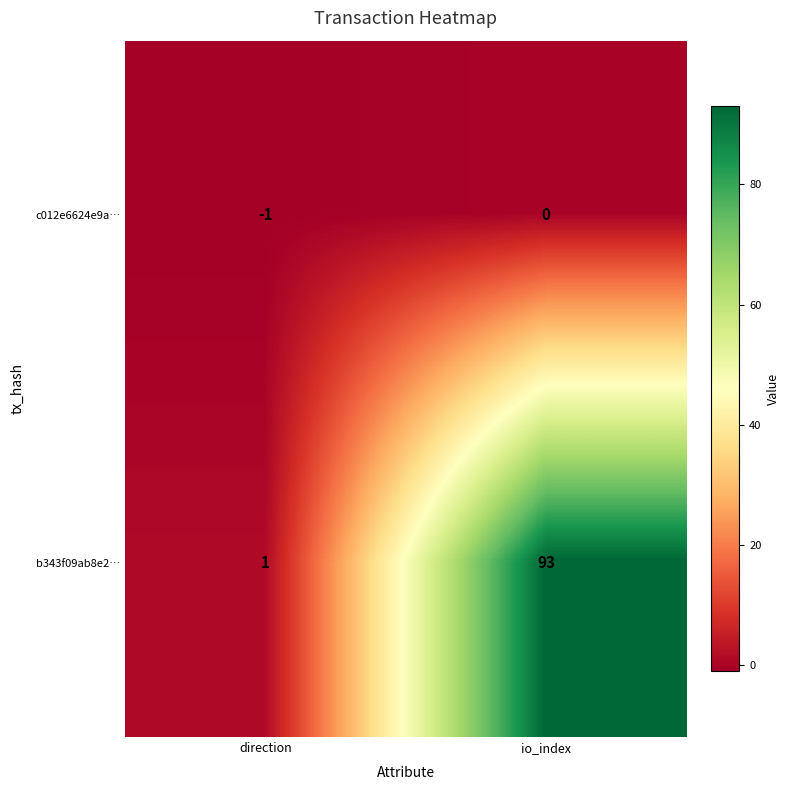

How many data points does each series have?

2